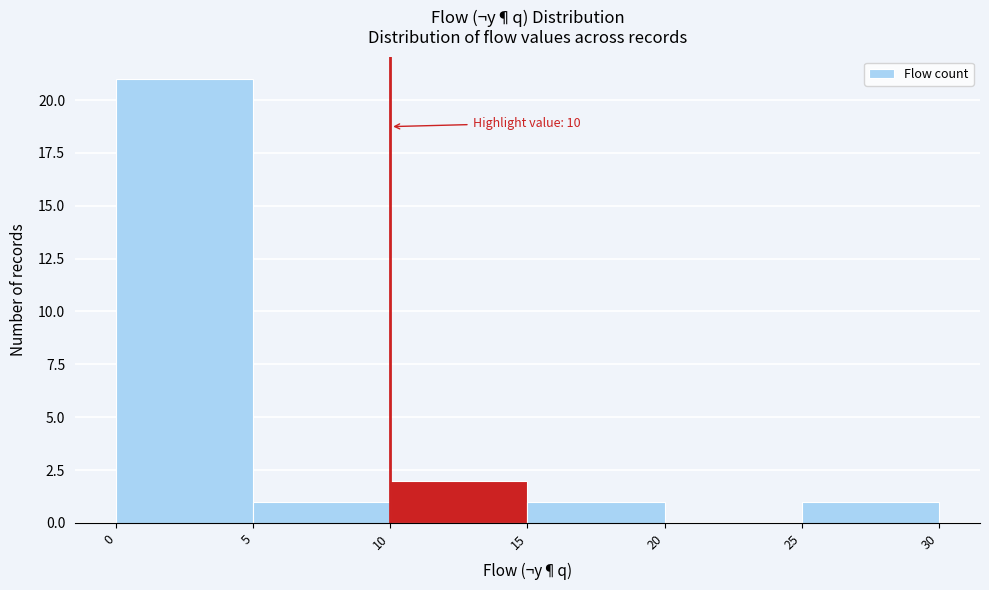

Over which range of the x-axis is the bar tallest?

0 to 5